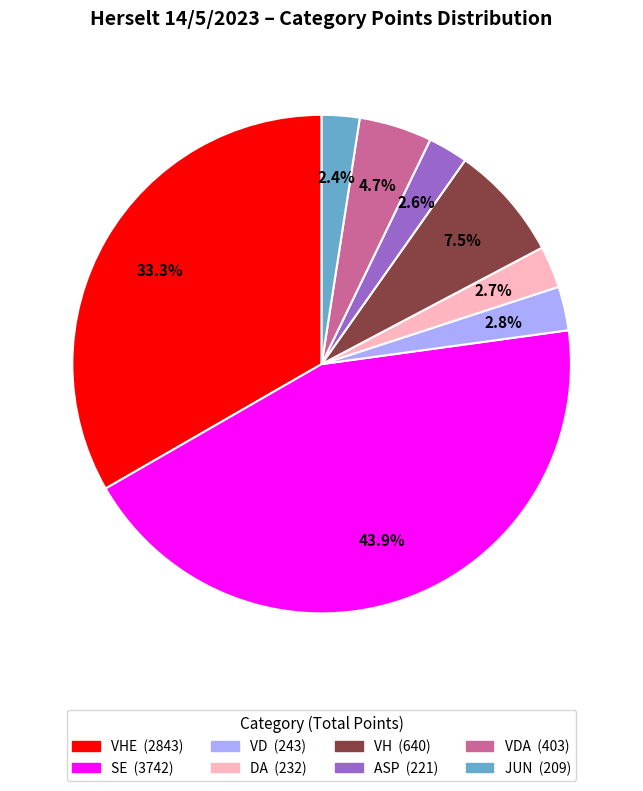

How many slices are in this pie chart?

8